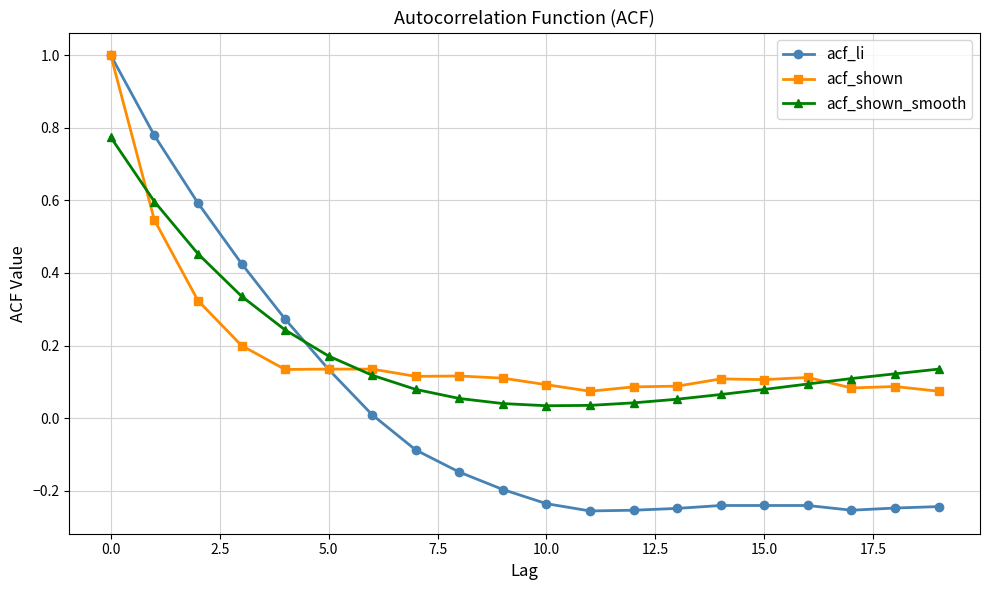

What is the maximum value shown in the chart?

1.0